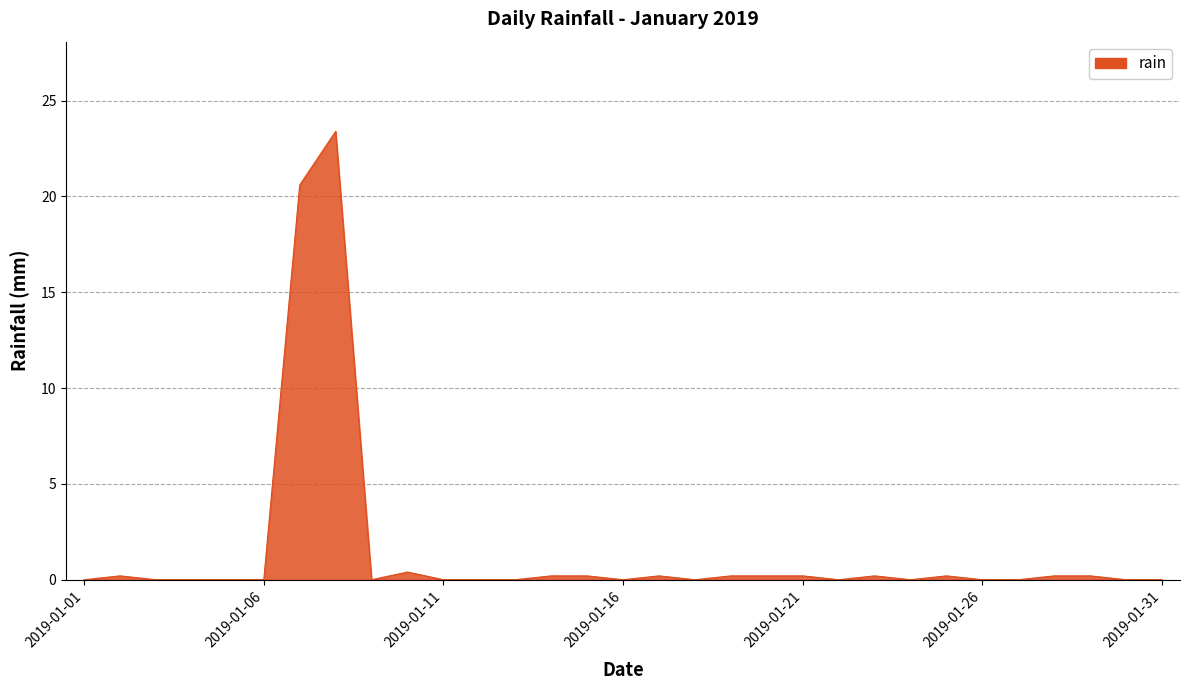

What is the difference between the maximum and minimum values?

23.4